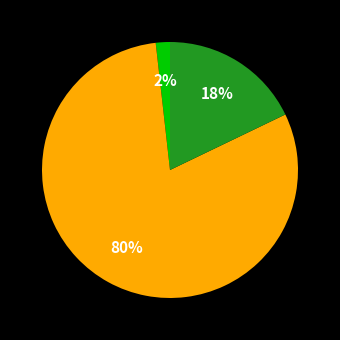

Is there any slice that represents more than half of the pie?

Yes